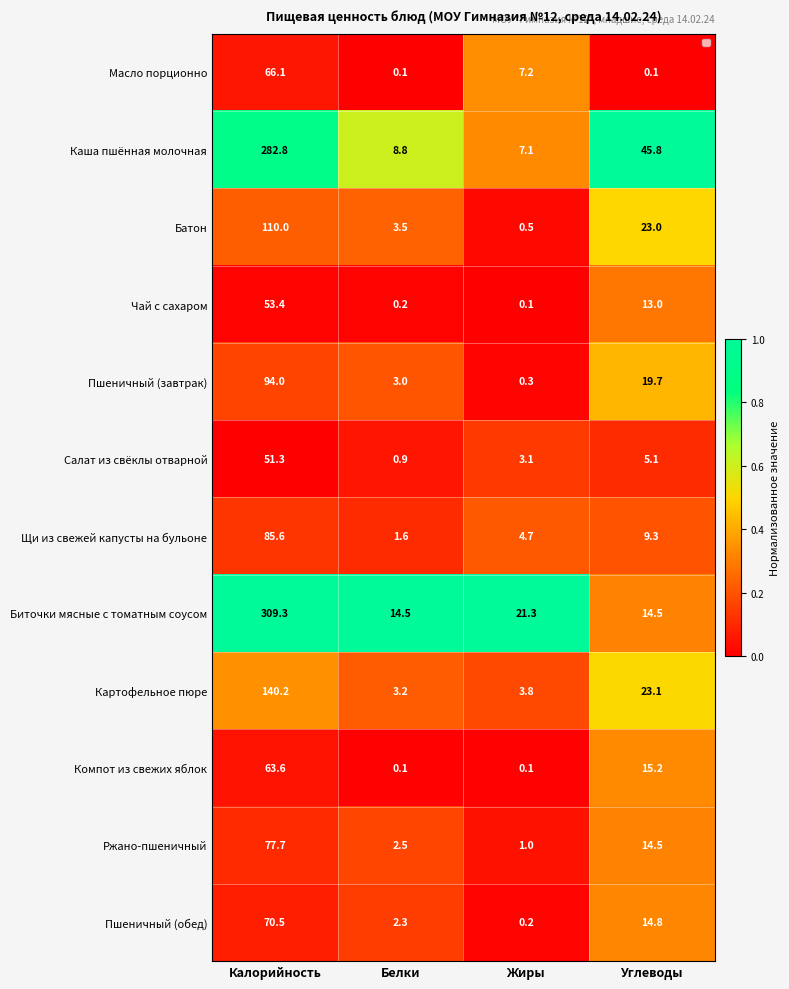

The value of Биточки мясные с томатным соусом at Калорийность is 1.0. True or false?

True